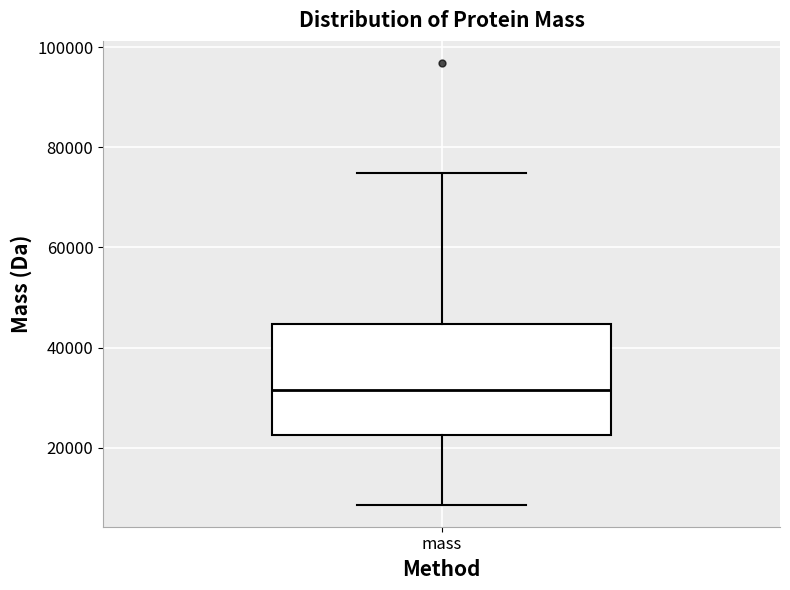

Transcribe this box plot: give where the median line is, the range the box spans, and where the two whiskers end, as read against the y-axis. The values are not printed on the chart, so give them approximately, as read against the axis.

median 32000, box 22000 to 44000, whiskers 8000 to 74000